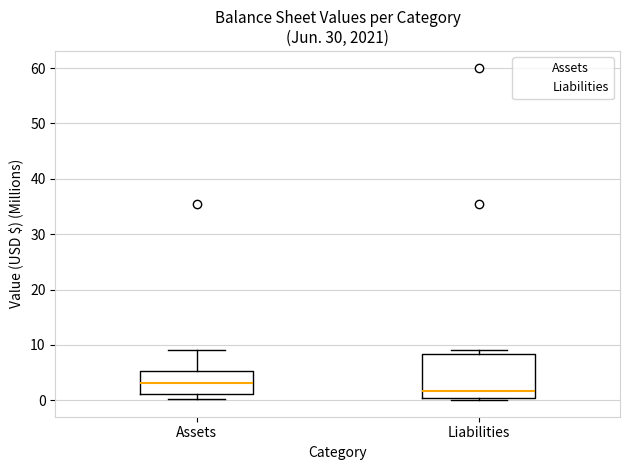

Where is the upper edge of the box for Liabilities on the y-axis? The values are not printed on the chart, so give them approximately, as read against the axis.

8